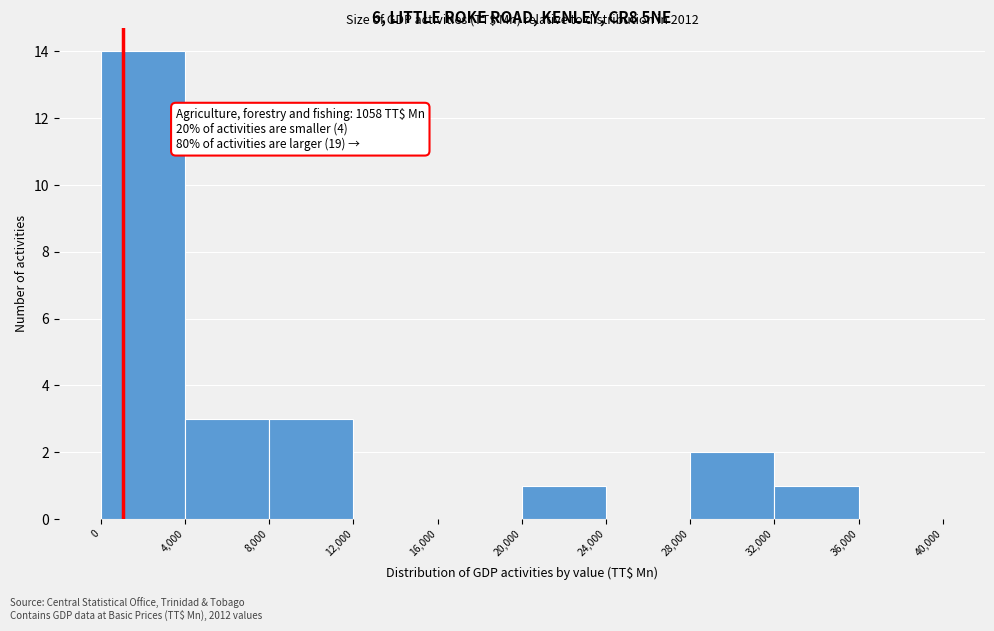

Which range on the x-axis has the tallest bar?

0 to 4,000